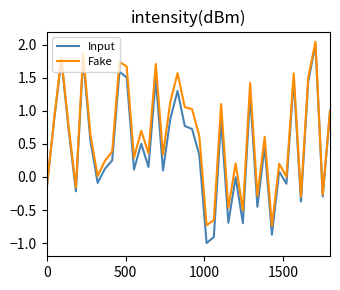

Does the chart display data point markers on the line(s)?

No